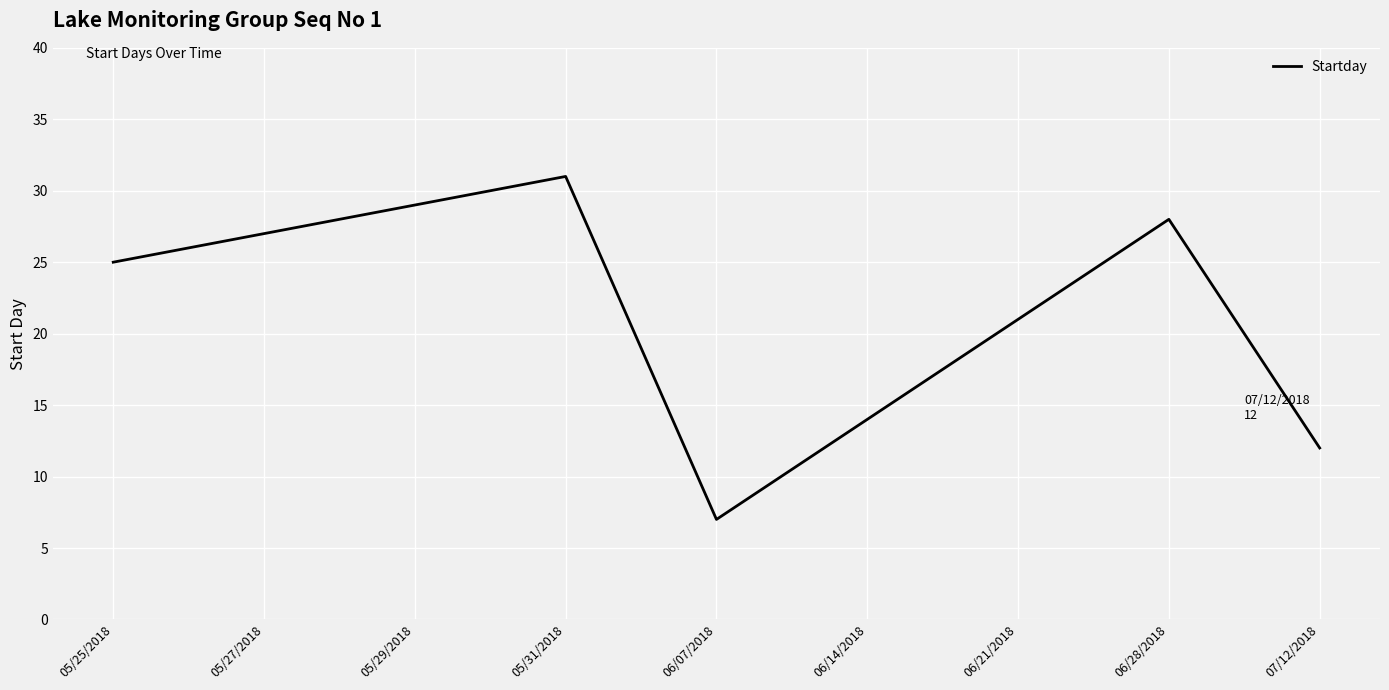

What is the change in value from 06/14/2018 to 06/28/2018?

+14